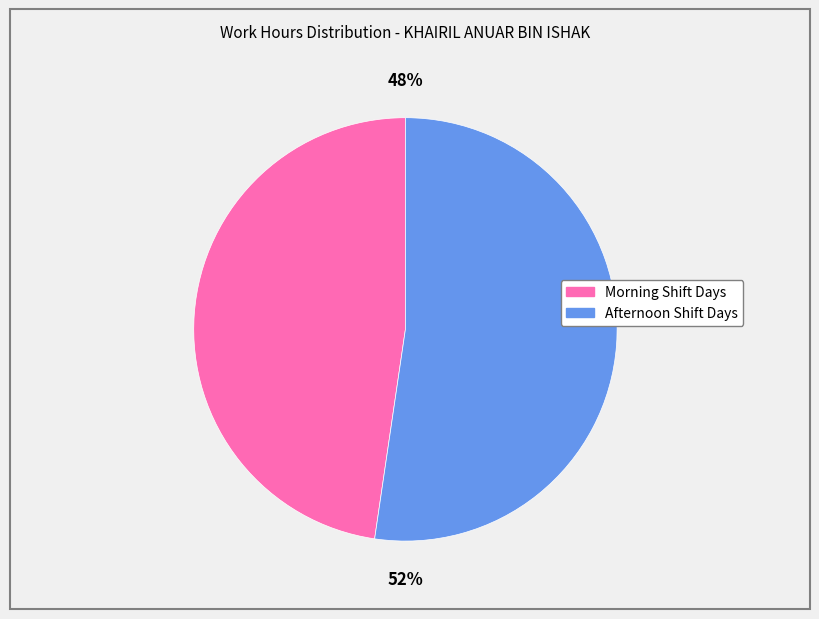

Does any single category account for the majority?

Yes